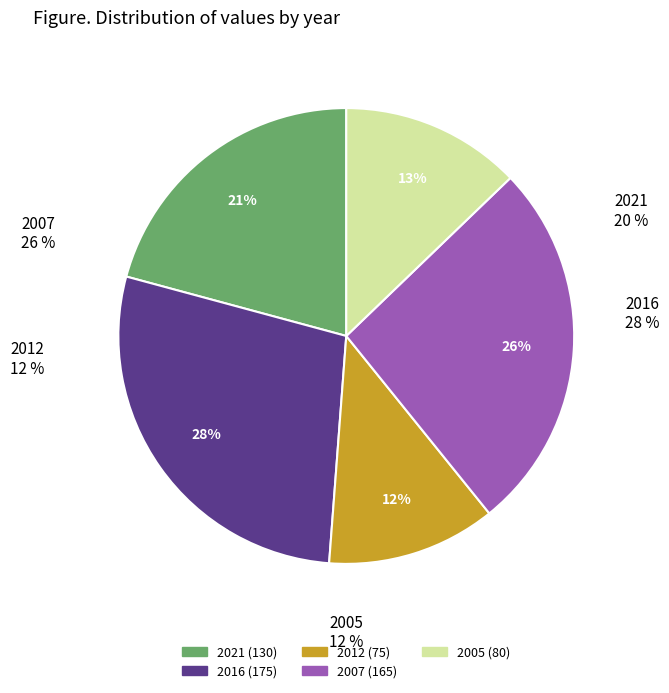

The 2005 slice represents 2% of the pie. True or false?

False